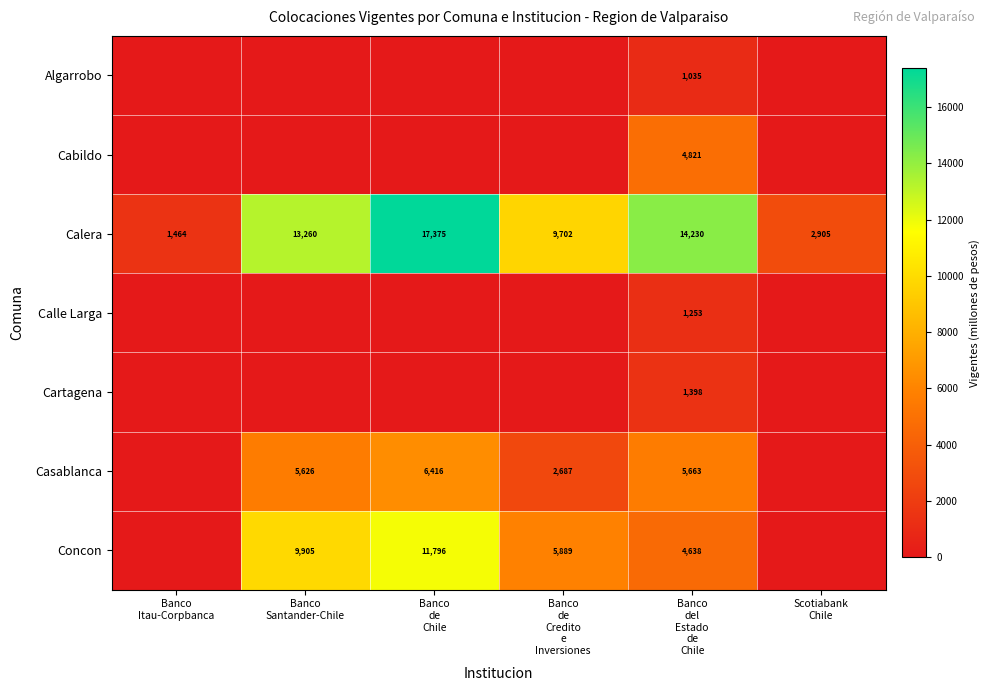

Which has a higher value, Banco
de
Chile or Banco
del
Estado
de
Chile?

Banco
del
Estado
de
Chile